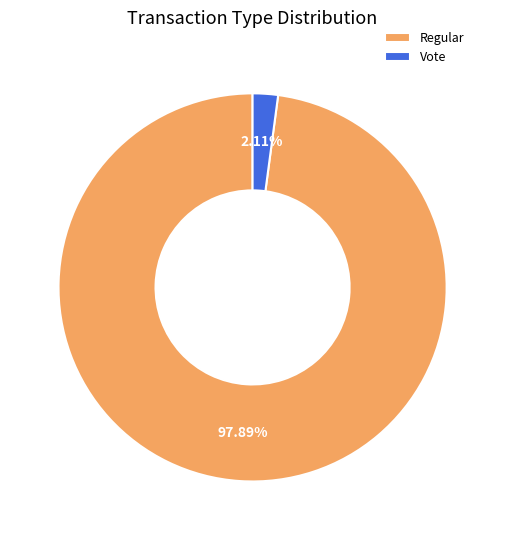

Which slice is the smallest?

Vote